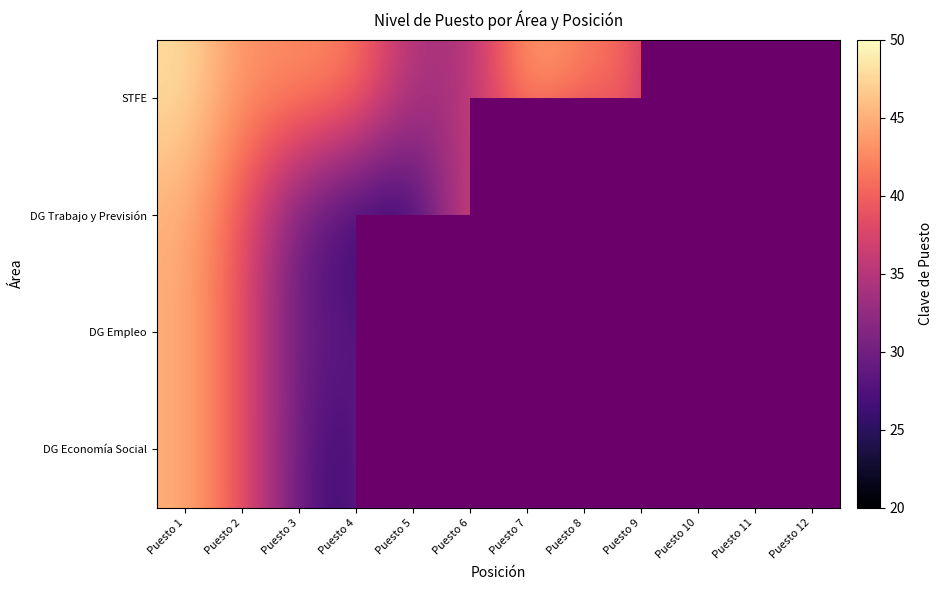

What is the difference between the DG Trabajo y Previsión values at Puesto 10 and Puesto 3?

4.0